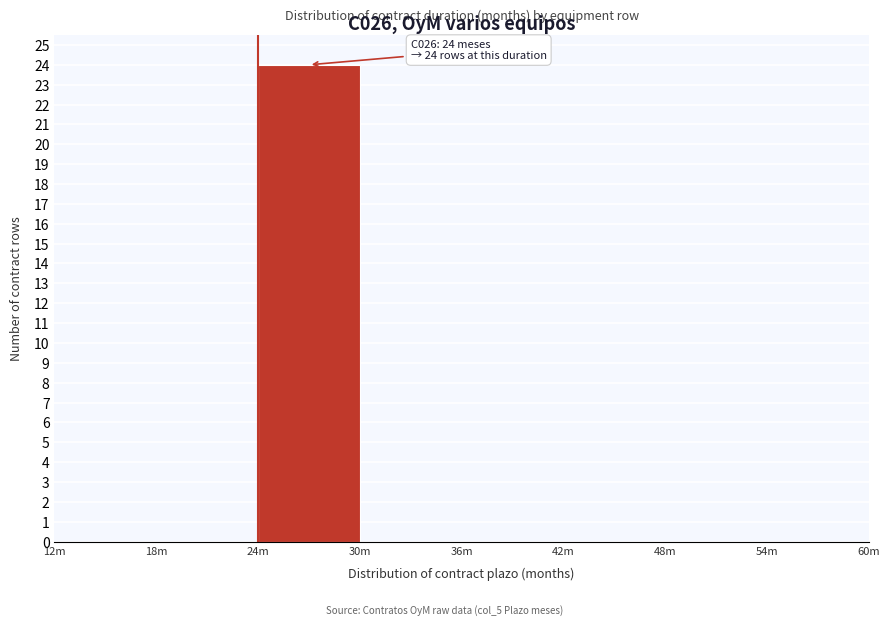

Reading right to left, transcribe all the data shown in this chart.

54m=0	48m=0	42m=0	36m=0	30m=0	24m=24	18m=0	12m=0